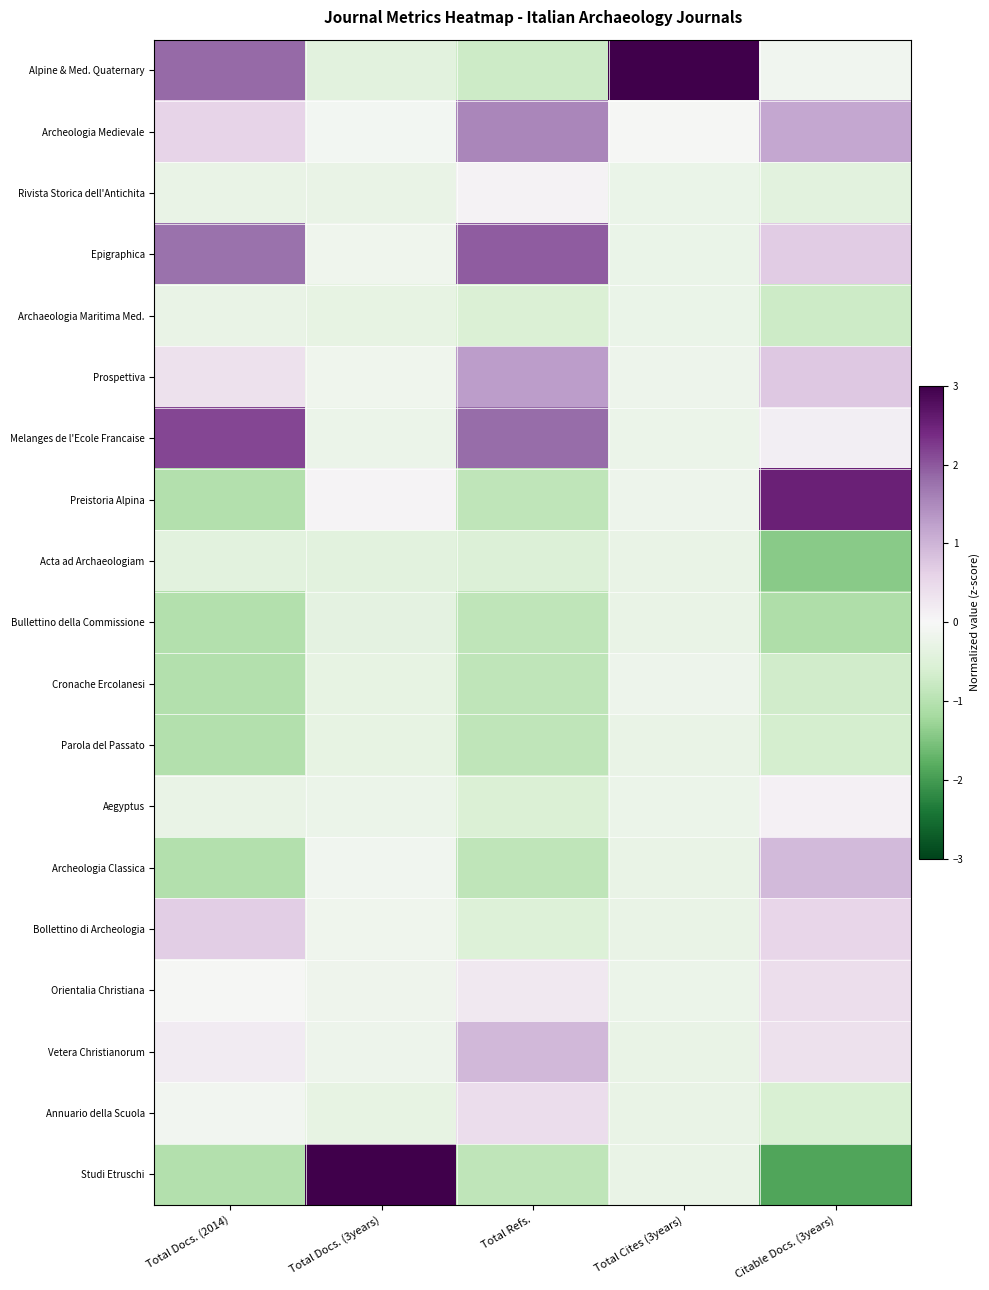

What is the smallest value displayed?

-1.9